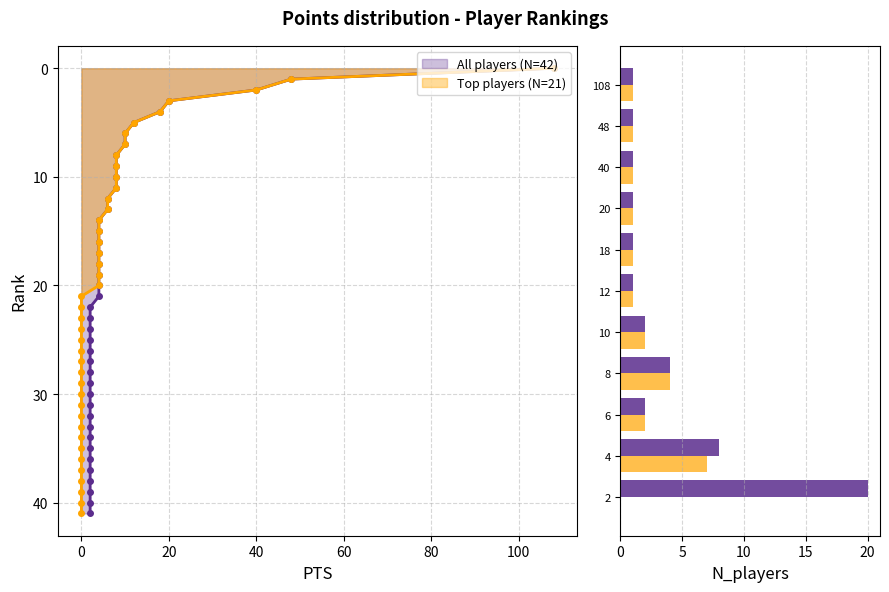

What is the difference between the maximum and second lowest values in the All players (N=42) series?

19